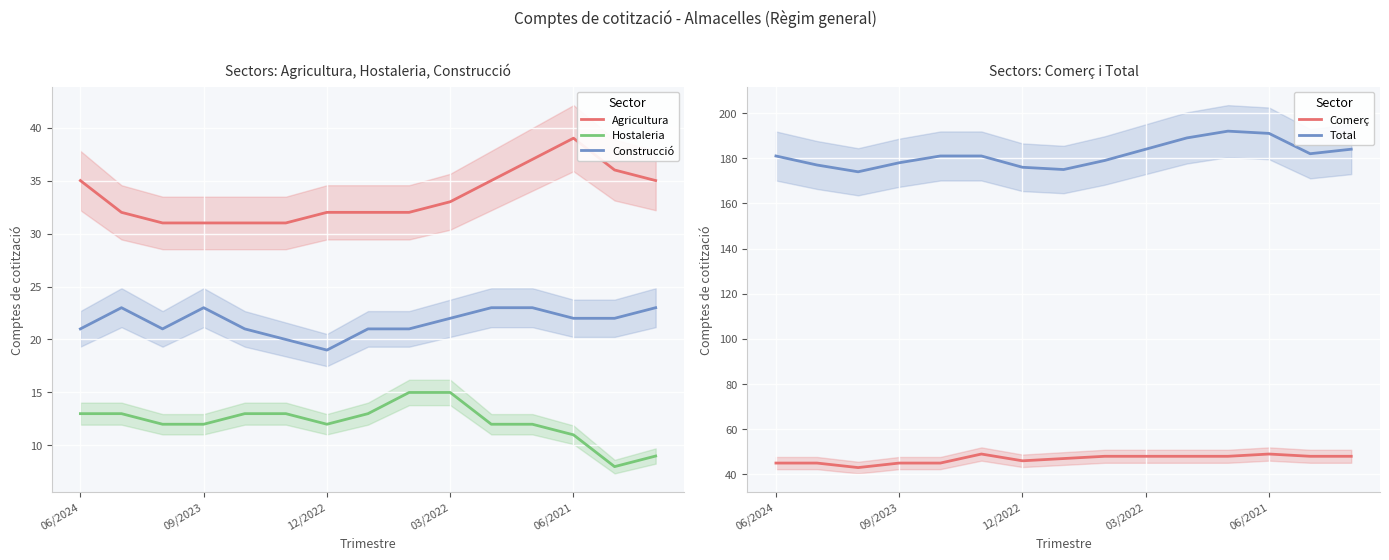

What is the maximum value for Hostaleria?

15